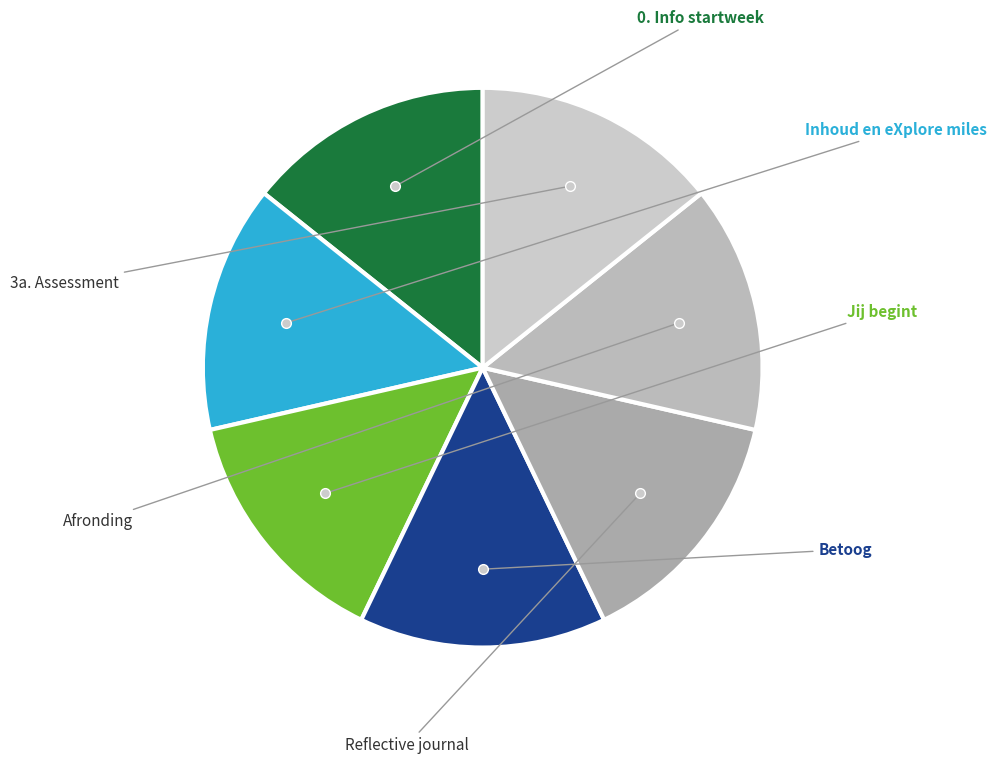

Which category has the biggest portion of the pie?

3a. Assessment